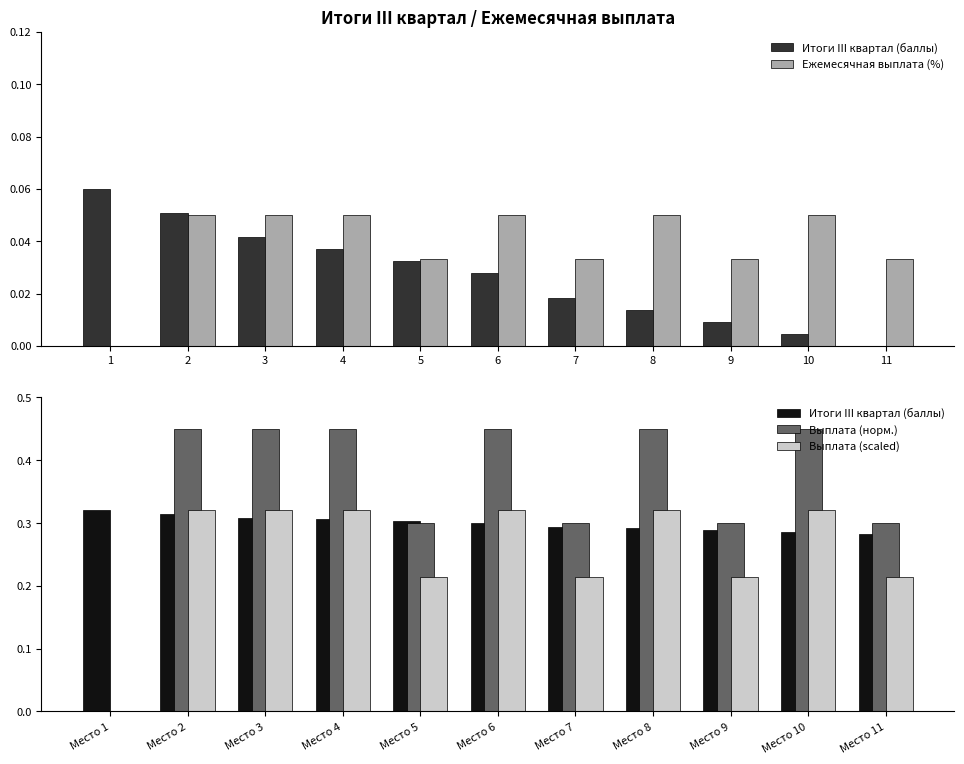

What is the total value across all series at 4?

1.1